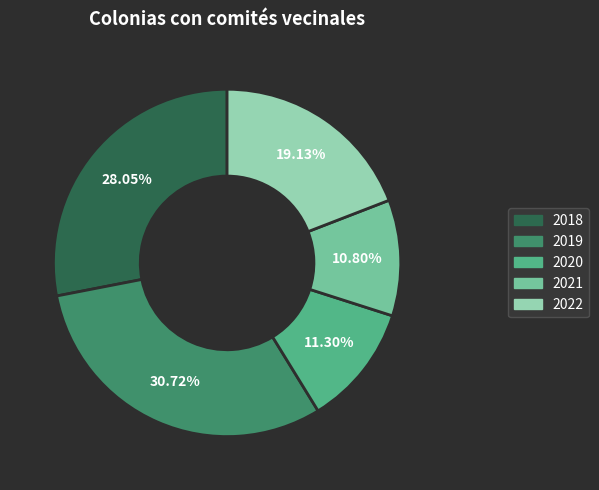

To the nearest percent, what portion does 2019 represent?

31%